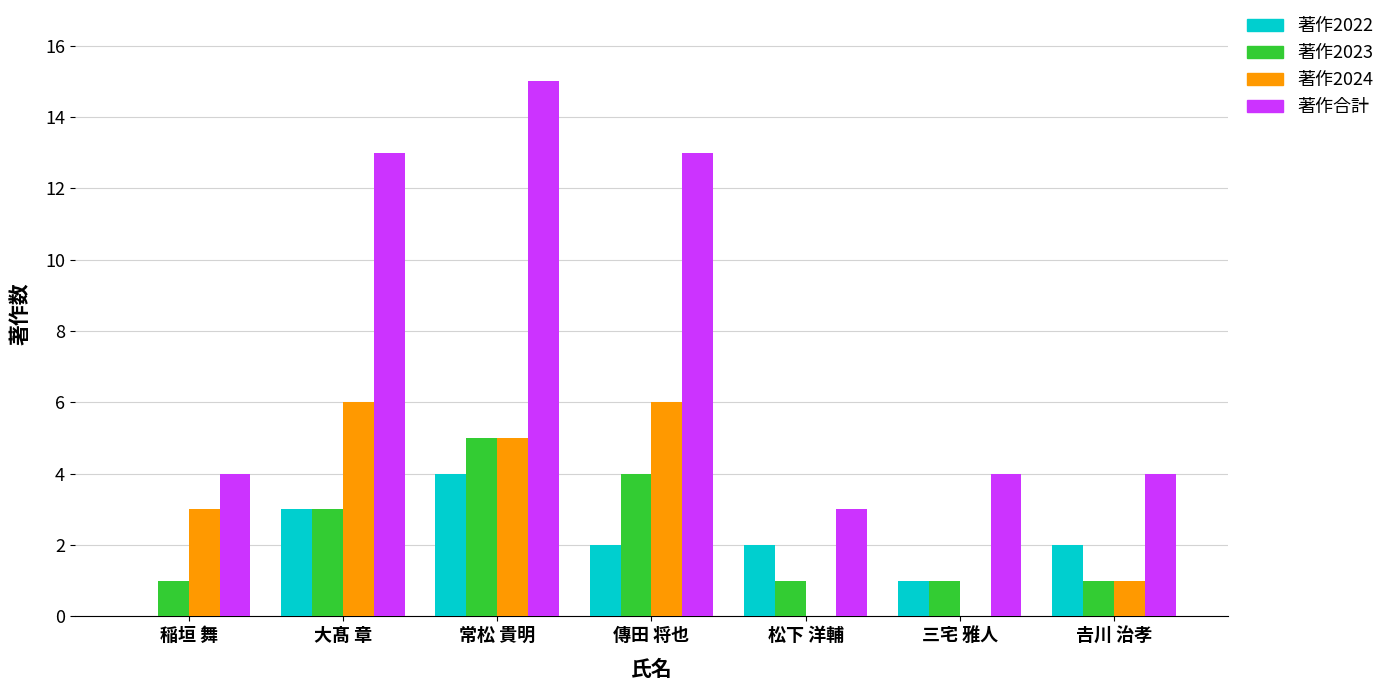

At which category is the sum across all series the highest?

常松 貴明